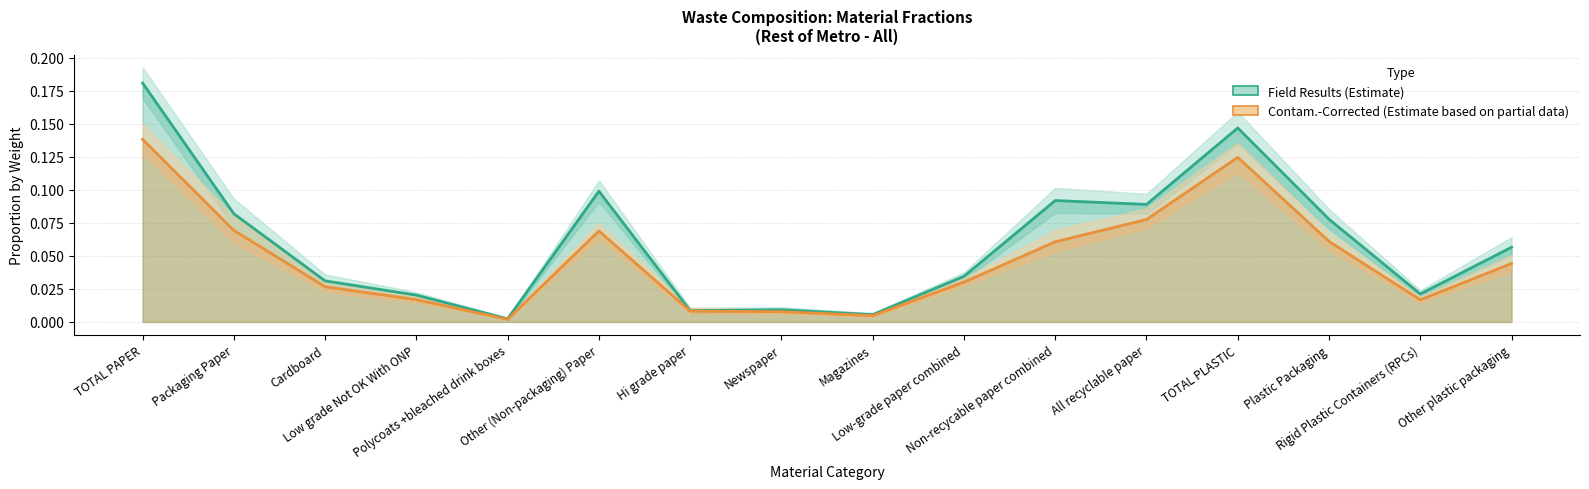

What is the total value across all series at Other (Non-packaging) Paper?

0.2